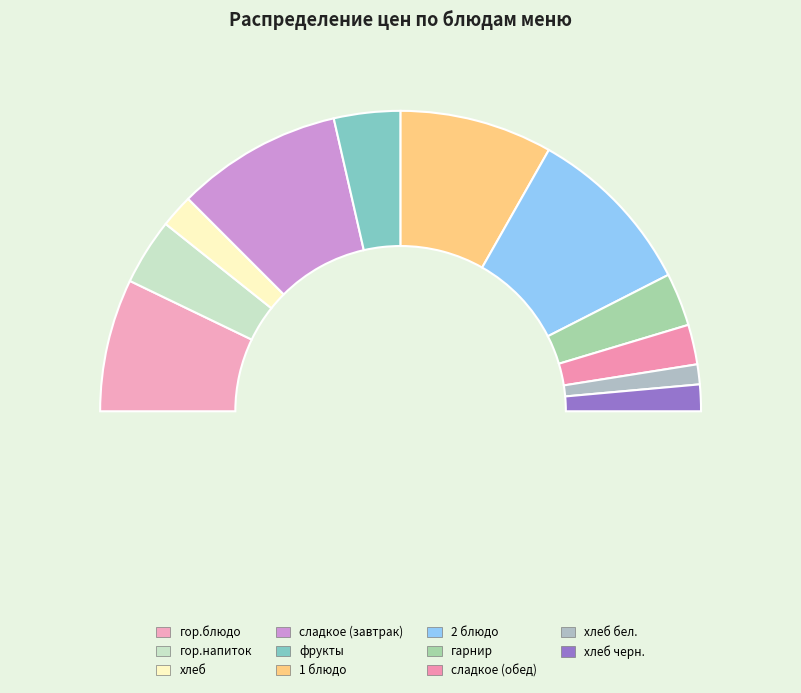

How many segments does this pie chart have?

11